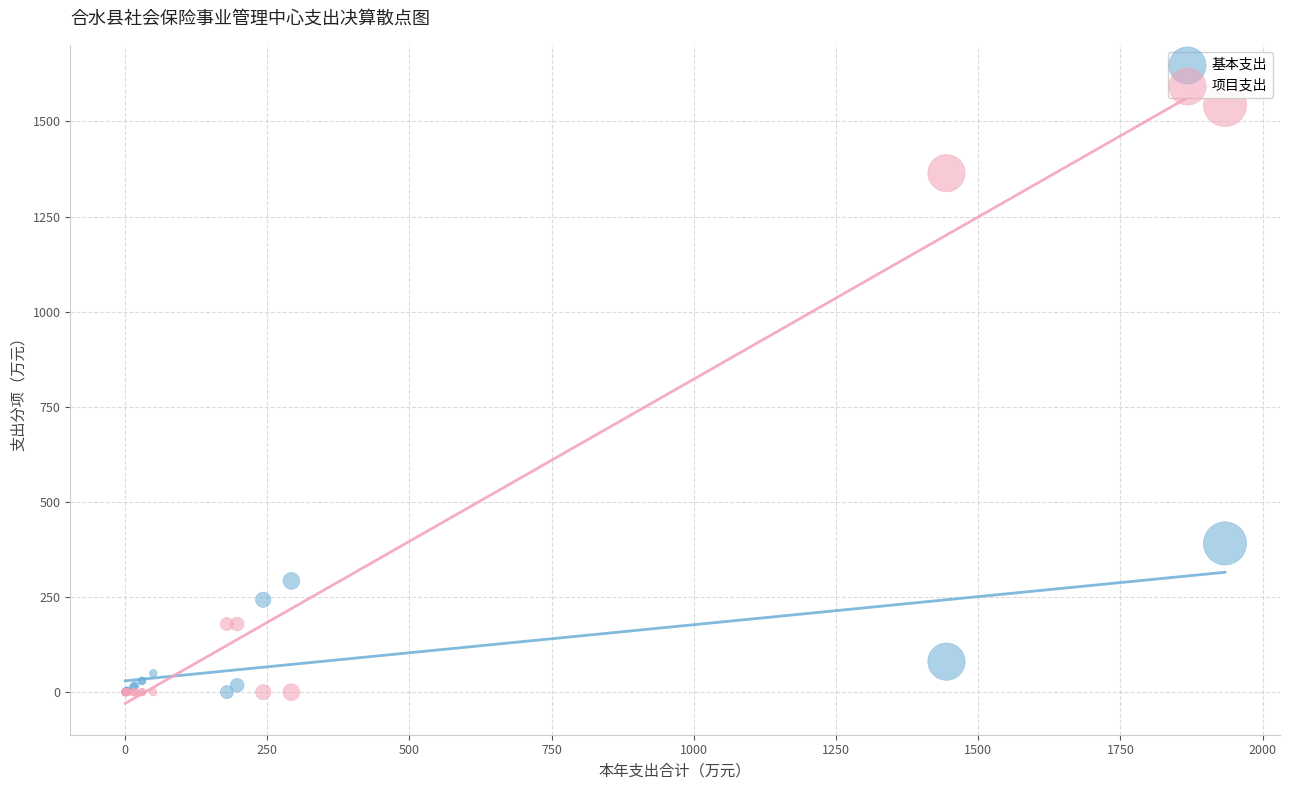

Which series reaches the maximum Y coordinate?

项目支出